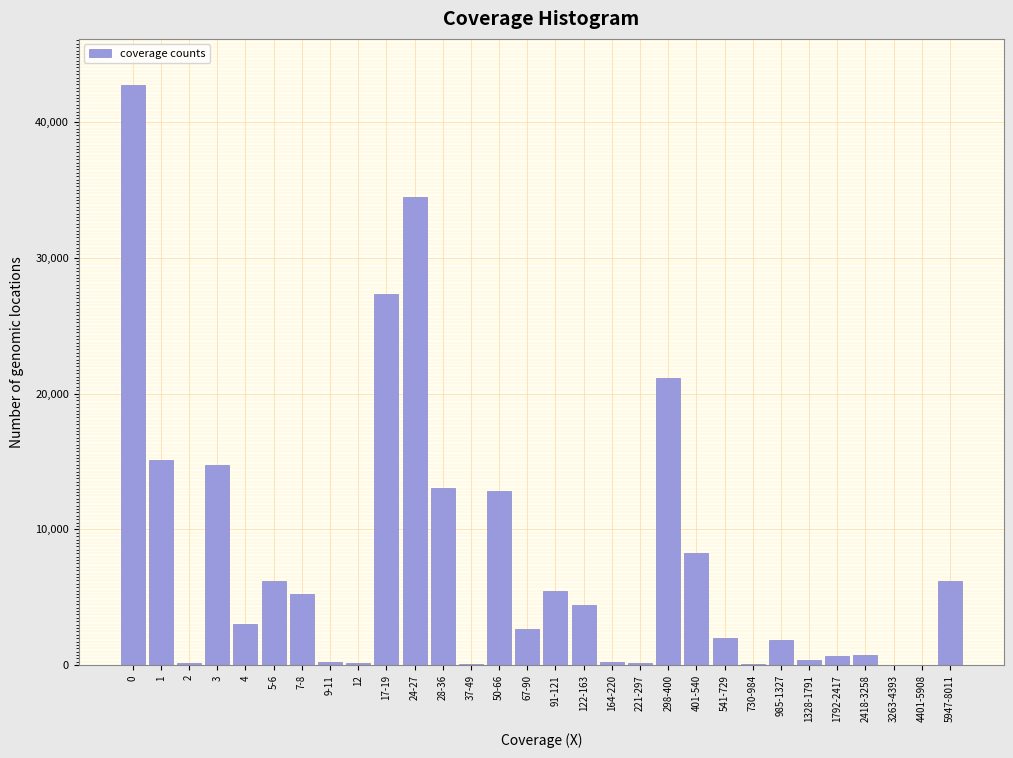

What is the maximum value shown in the chart?

42690